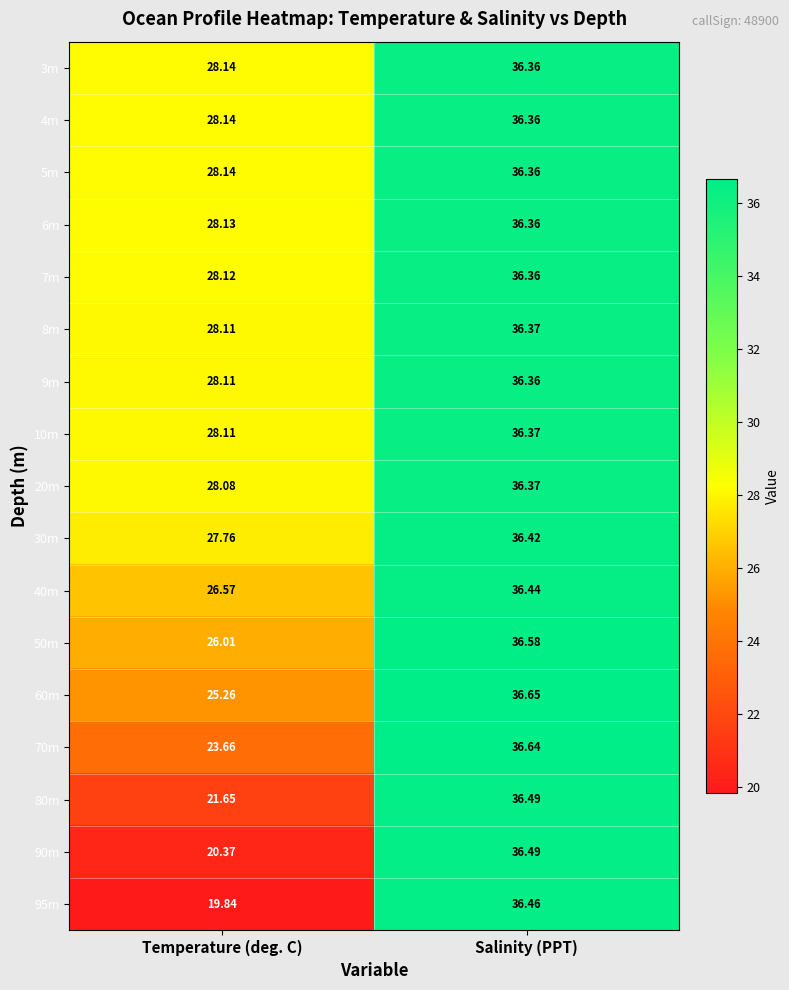

At which category is the sum across all series the highest?

Salinity (PPT)